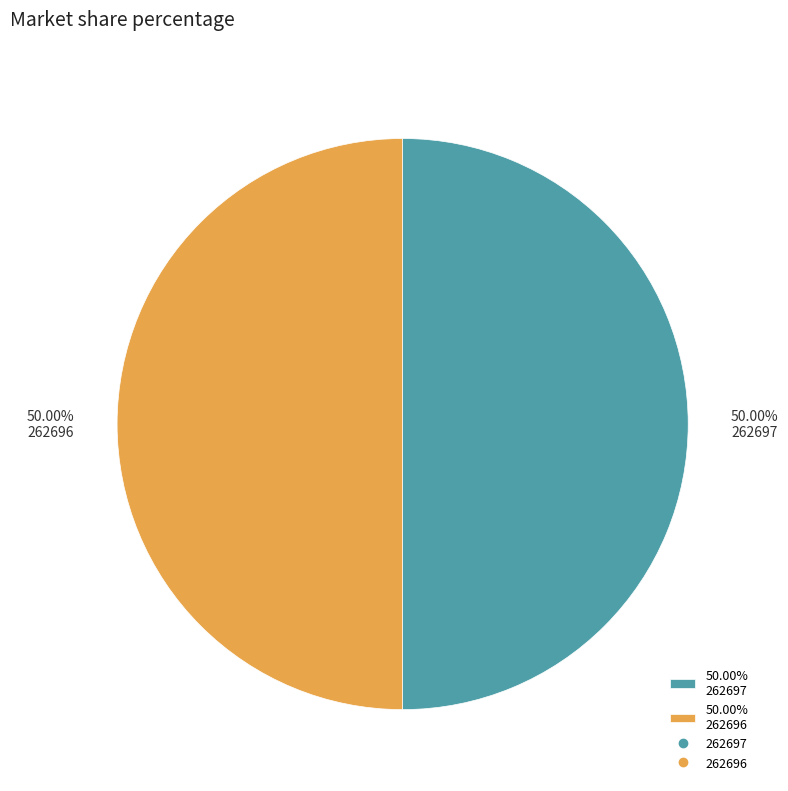

Do 50.00% 262697 and 50.00% 262696 together represent more than half of the pie?

Yes